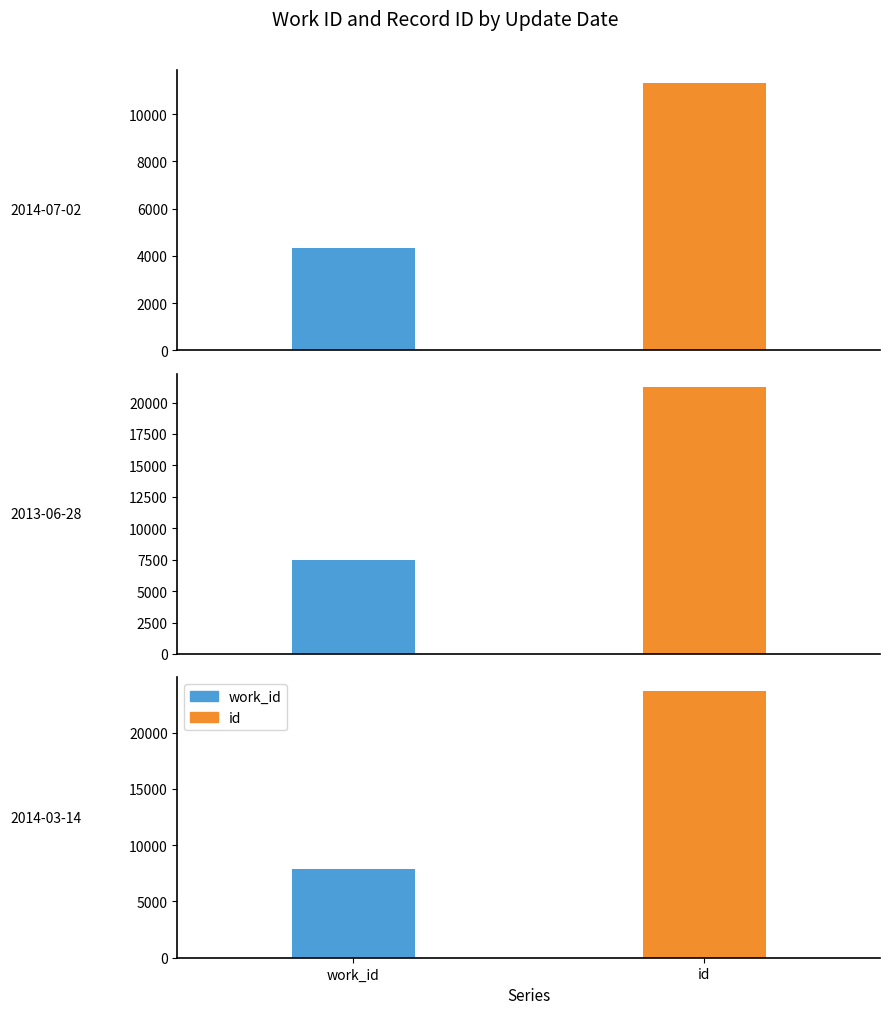

At 2013-06-28, list the series in order from largest to smallest.

id, work_id